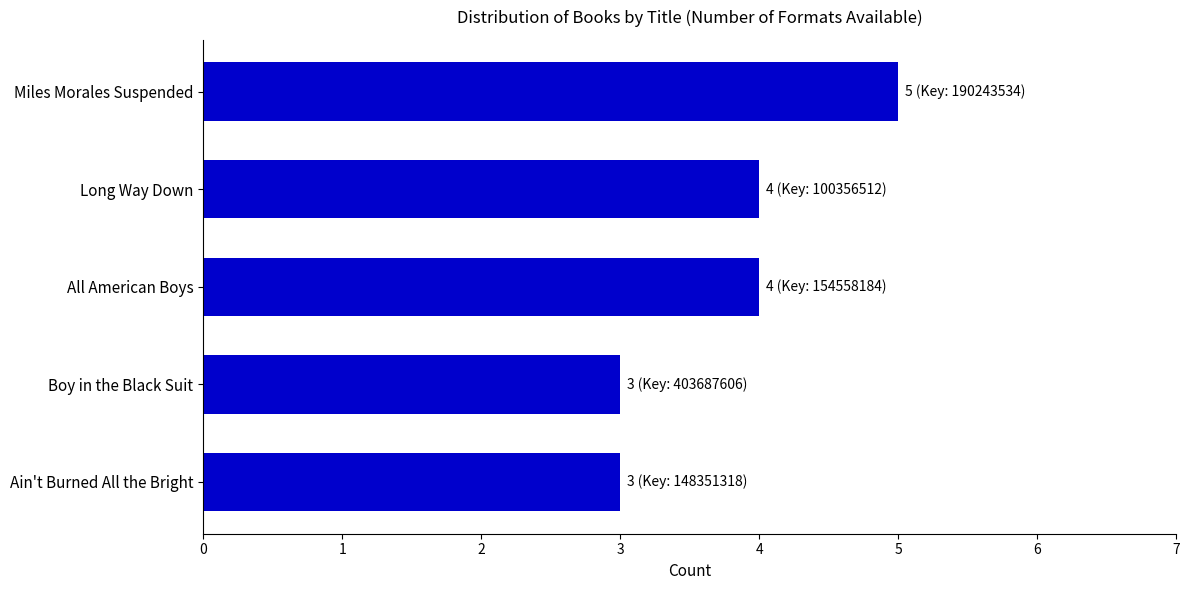

What is the sum of all values?

19